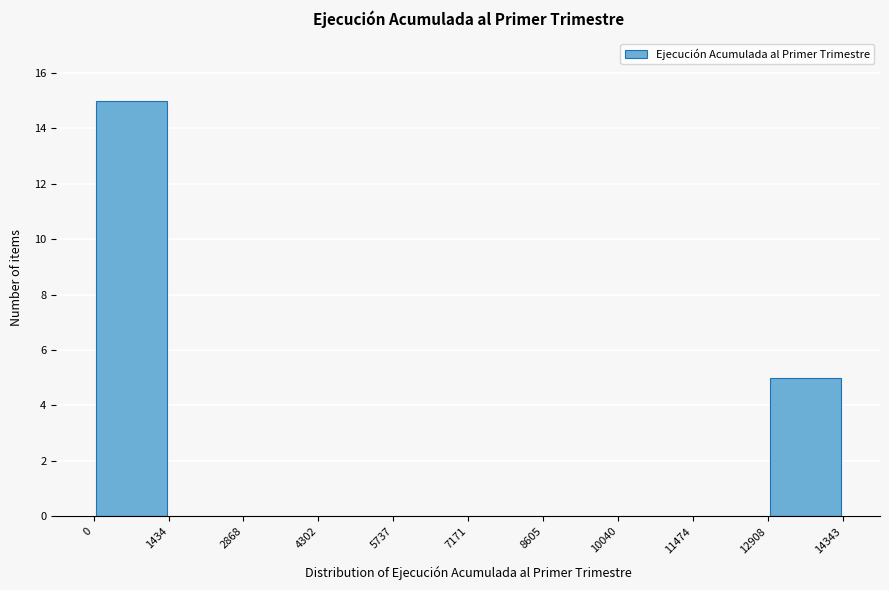

Reading left to right, transcribe this chart: for each bar, give the range it covers on the x-axis and its height. The values are not printed on the chart, so give them approximately, as read against the axis.

0 to 1434: 15
1434 to 2868: 0
2868 to 4302: 0
4302 to 5737: 0
5737 to 7171: 0
7171 to 8605: 0
8605 to 10040: 0
10040 to 11474: 0
11474 to 12908: 0
12908 to 14343: 5